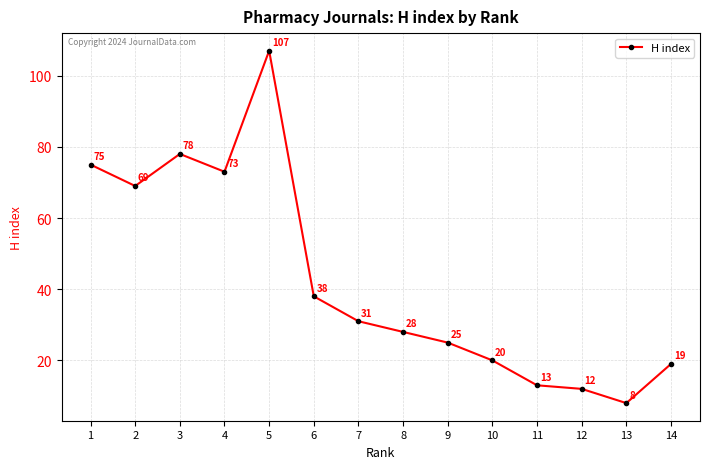

What is the value of the 4th point from the left?

73